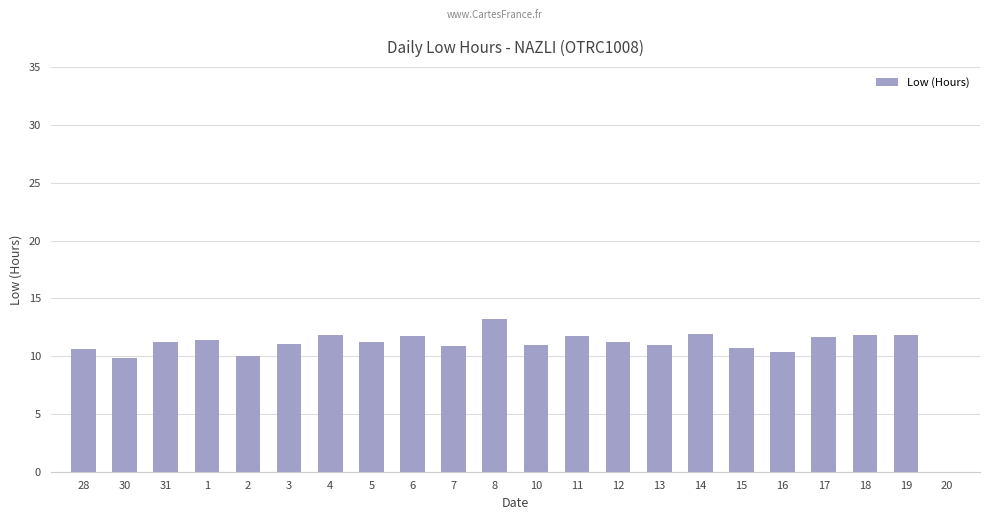

What is the ratio of the value at 16 to the value at 28?

1.0